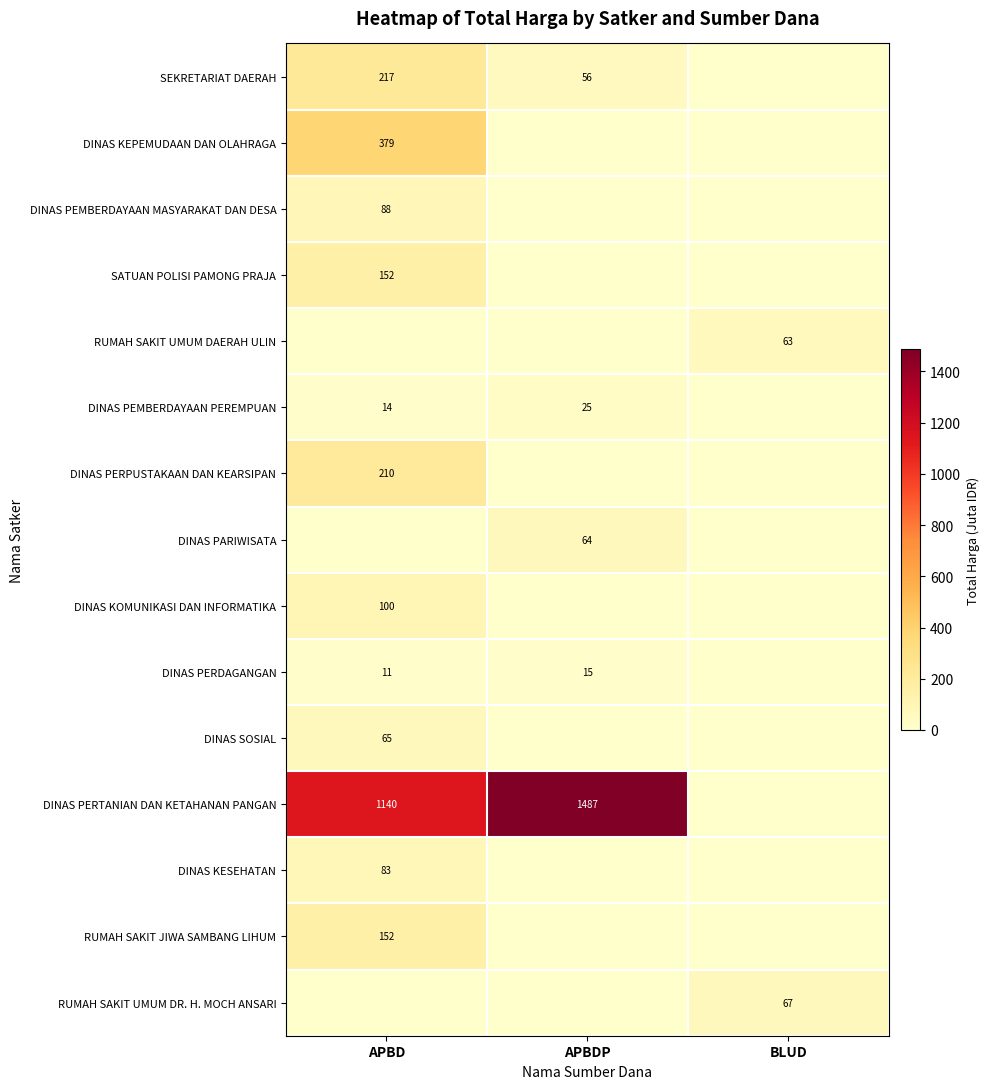

What is the spread (max minus min) of values at APBD?

1139.6